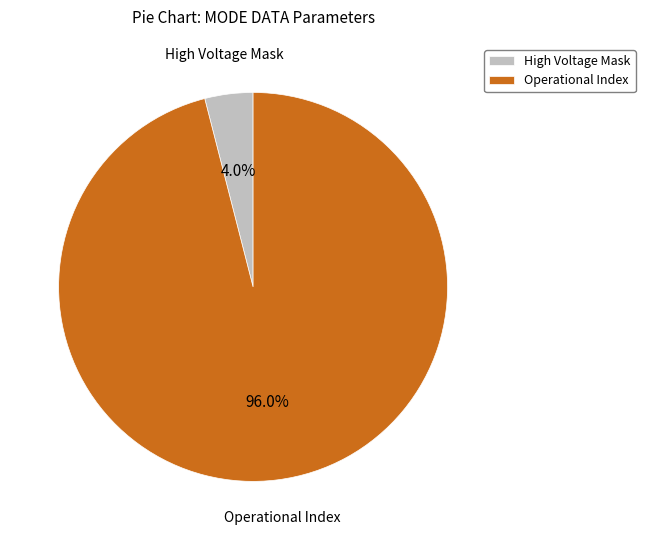

How much of the chart is everything except High Voltage Mask?

96.0%